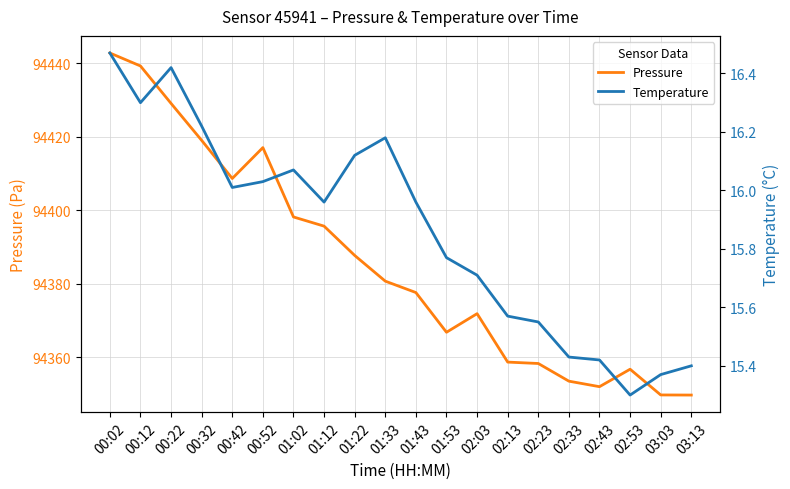

Reading left to right, extract all data points from this chart.

Pressure: 00:02=94442.8	00:12=94439.2	00:22=94429.1	00:32=94419.0	00:42=94408.6	00:52=94417.0	01:02=94398.2	01:12=94395.7	01:22=94387.7	01:33=94380.7	01:43=94377.6	01:53=94366.8	02:03=94371.8	02:13=94358.7	02:23=94358.3	02:33=94353.5	02:43=94352.0	02:53=94356.7	03:03=94349.7	03:13=94349.7
Temperature: 00:02=16.5	00:12=16.3	00:22=16.4	00:32=16.2	00:42=16.0	00:52=16.0	01:02=16.1	01:12=16.0	01:22=16.1	01:33=16.2	01:43=16.0	01:53=15.8	02:03=15.7	02:13=15.6	02:23=15.6	02:33=15.4	02:43=15.4	02:53=15.3	03:03=15.4	03:13=15.4